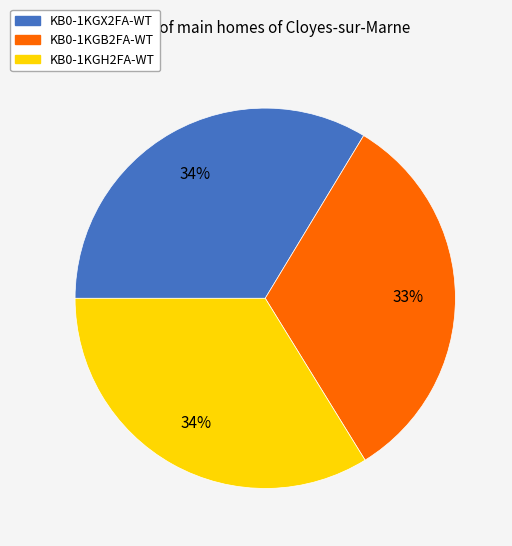

What is the smallest slice in the pie chart?

KB0-1KGB2FA-WT